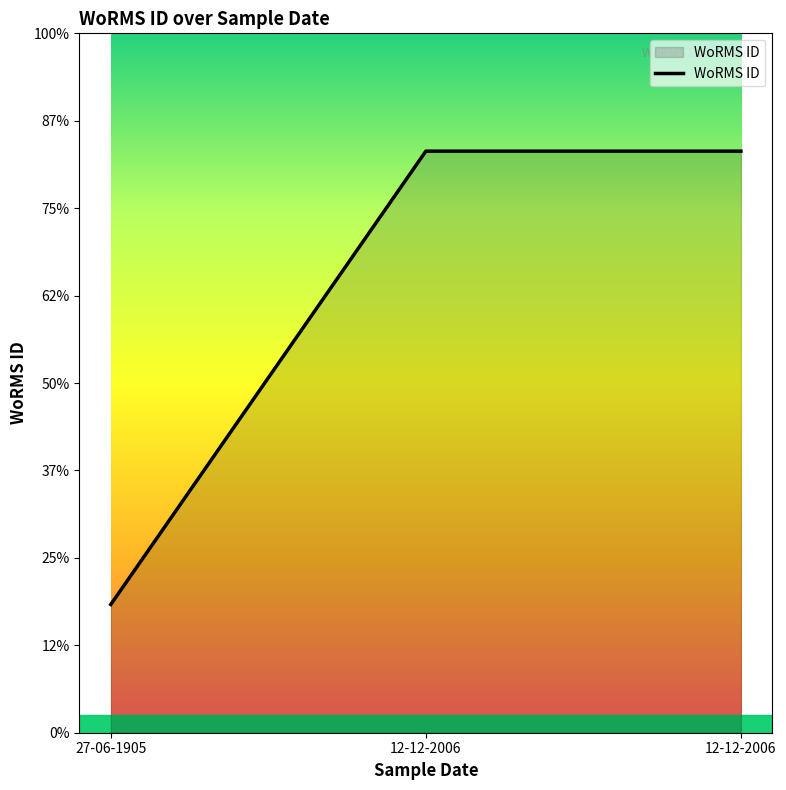

Count the values in the range 146690 to 665240.

3